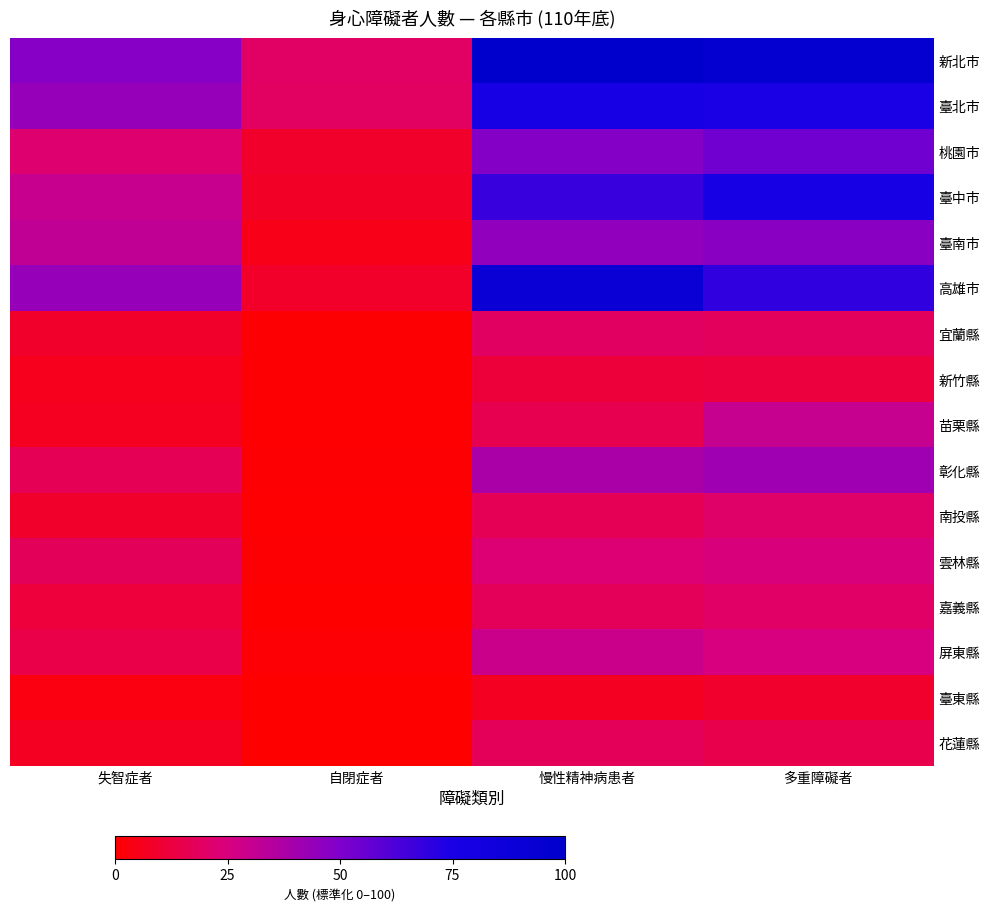

Rank the series by their maximum value, from highest to lowest.

新北市, 高雄市, 臺中市, 臺北市, 桃園市, 臺南市, 彰化縣, 苗栗縣, 屏東縣, 雲林縣, 南投縣, 嘉義縣, 宜蘭縣, 花蓮縣, 新竹縣, 臺東縣